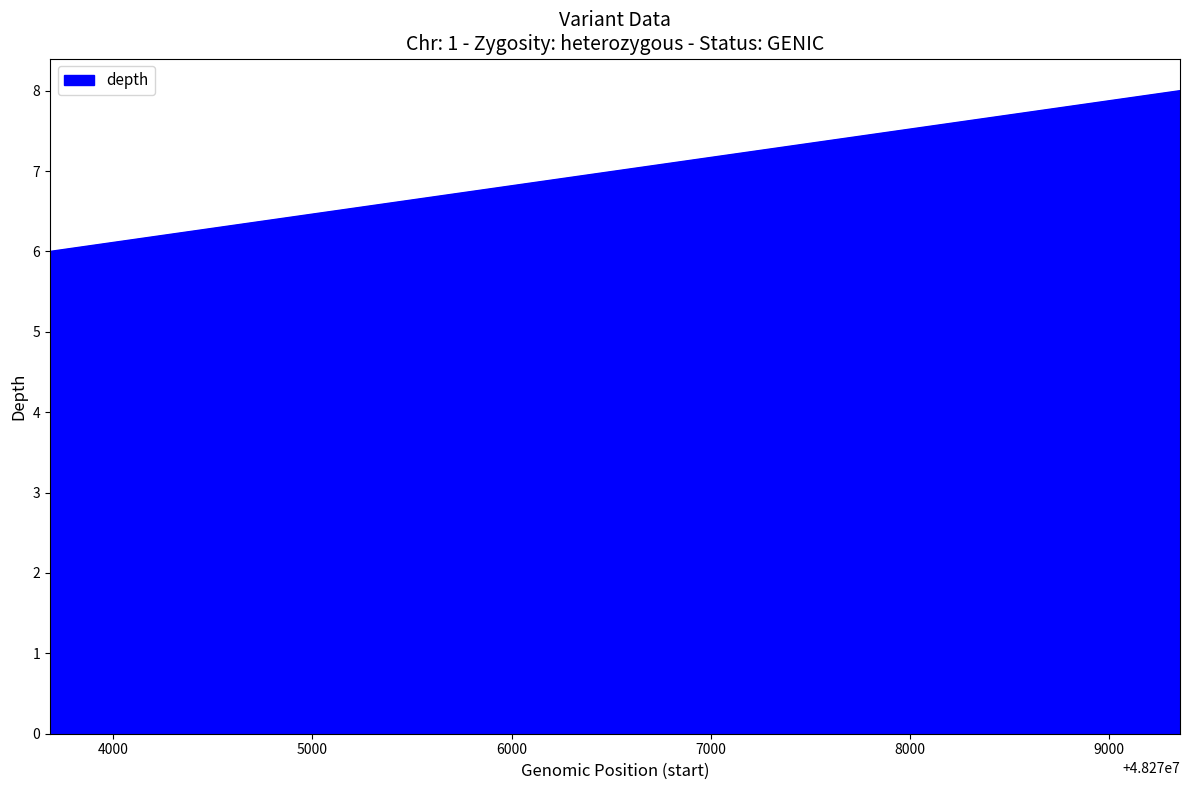

What is the greatest value displayed?

8.0